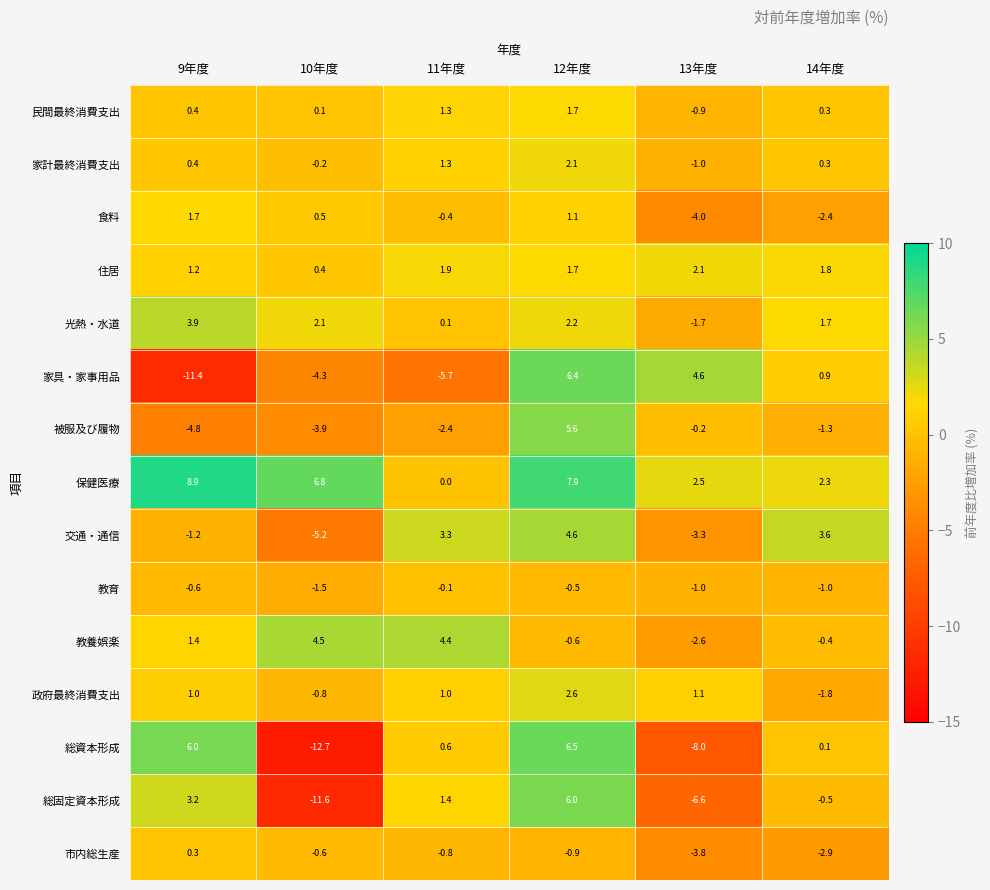

At which label does 政府最終消費支出 reach its minimum?

14年度